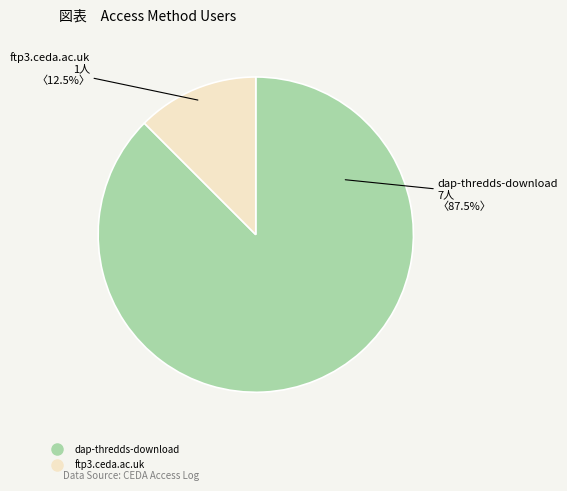

Which has a higher value, ftp3.ceda.ac.uk or dap-thredds-download?

dap-thredds-download